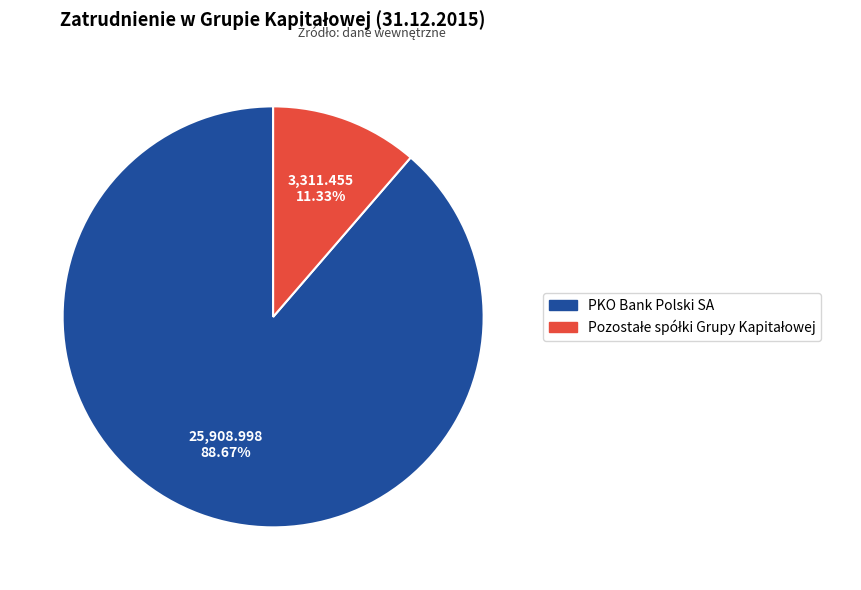

Which category has the biggest portion of the pie?

PKO Bank Polski SA